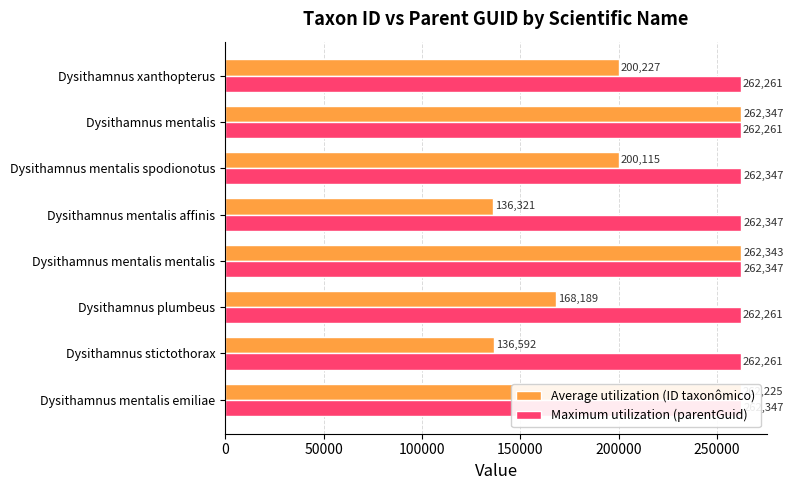

How many categories are shown in the chart?

8